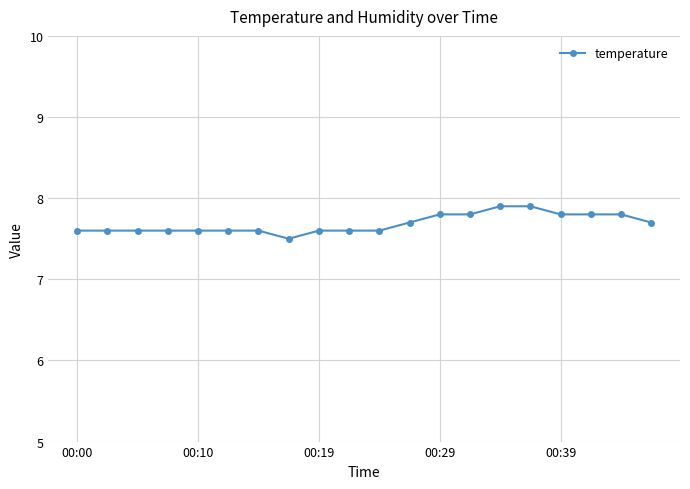

What is the difference between the maximum and minimum values?

0.4